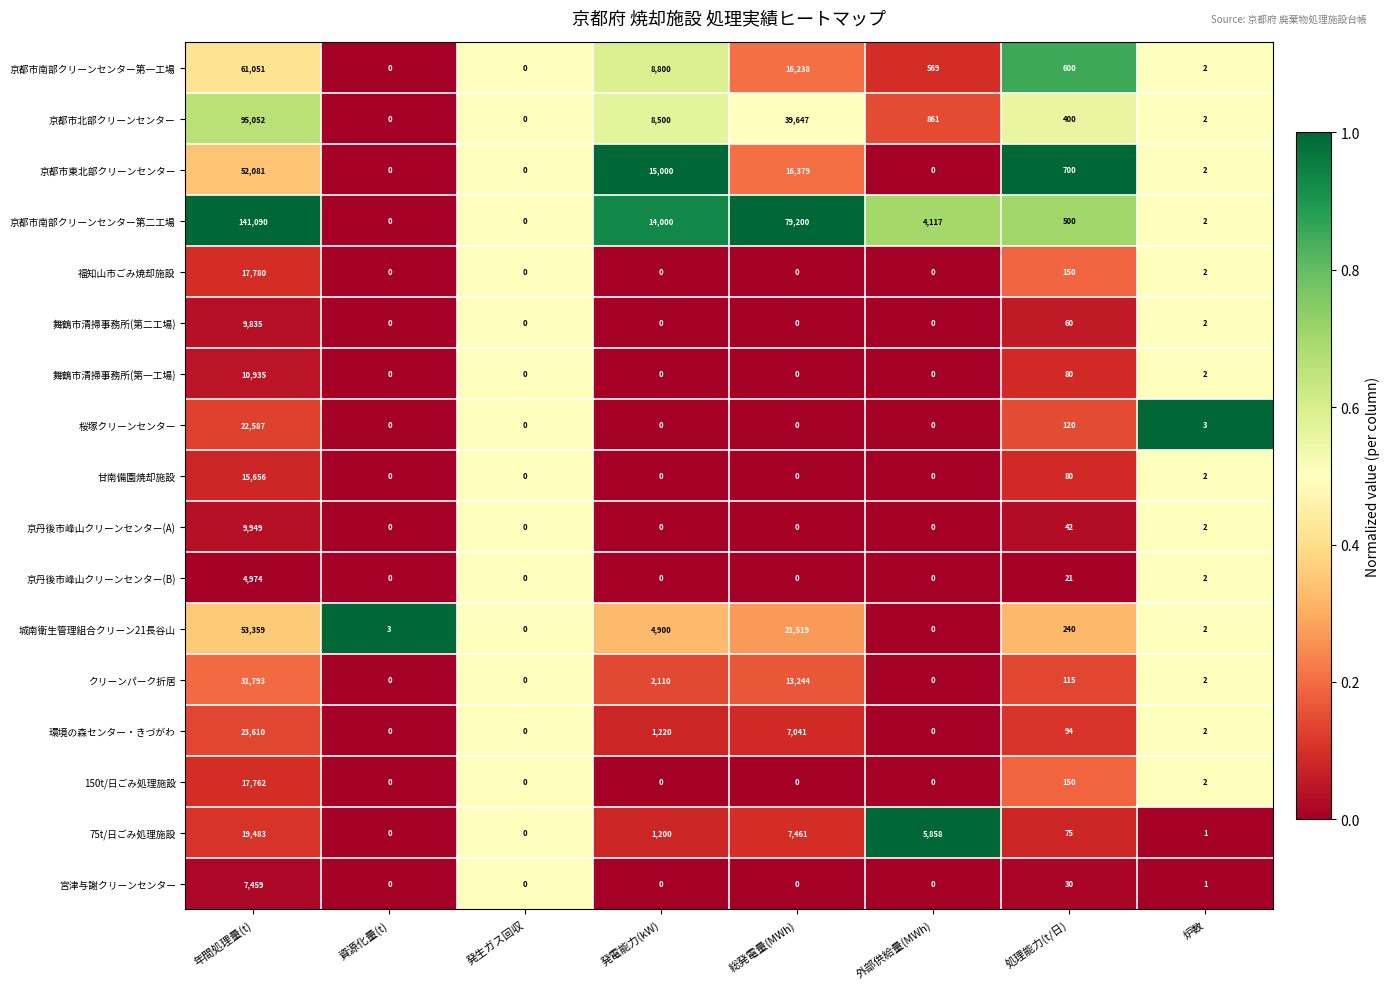

At which category is the sum across all series the highest?

年間処理量(t)